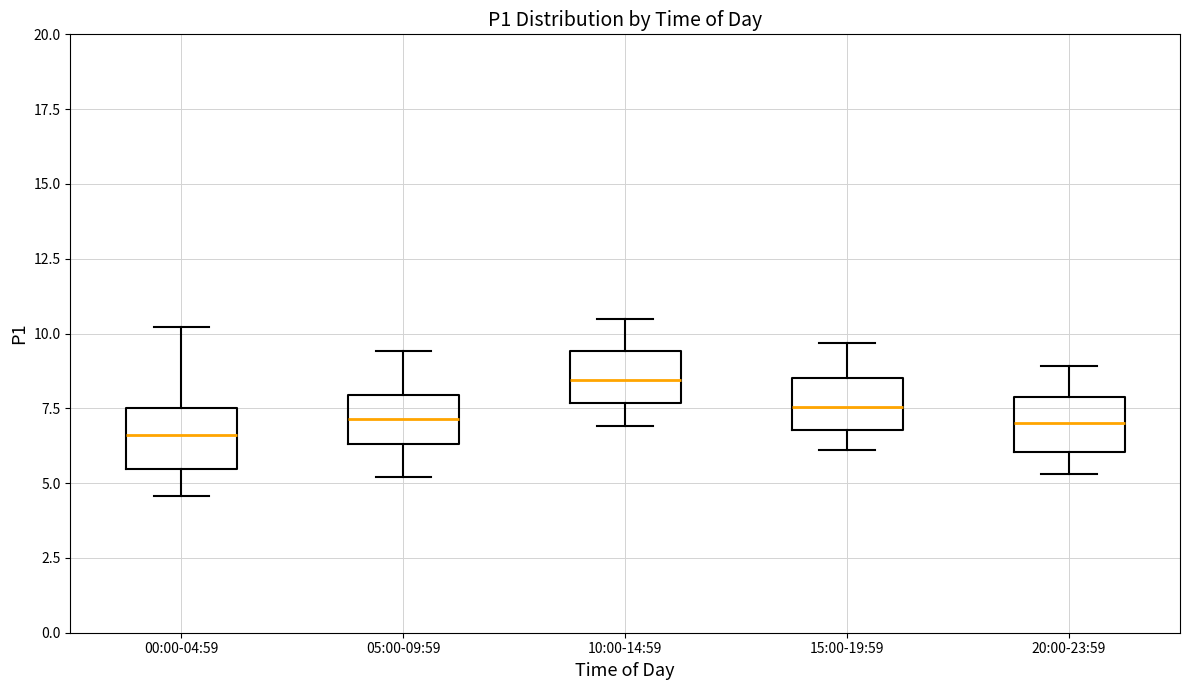

Where does the median line of the box for 20:00-23:59 sit on the y-axis? The values are not printed on the chart, so give them approximately, as read against the axis.

7.0